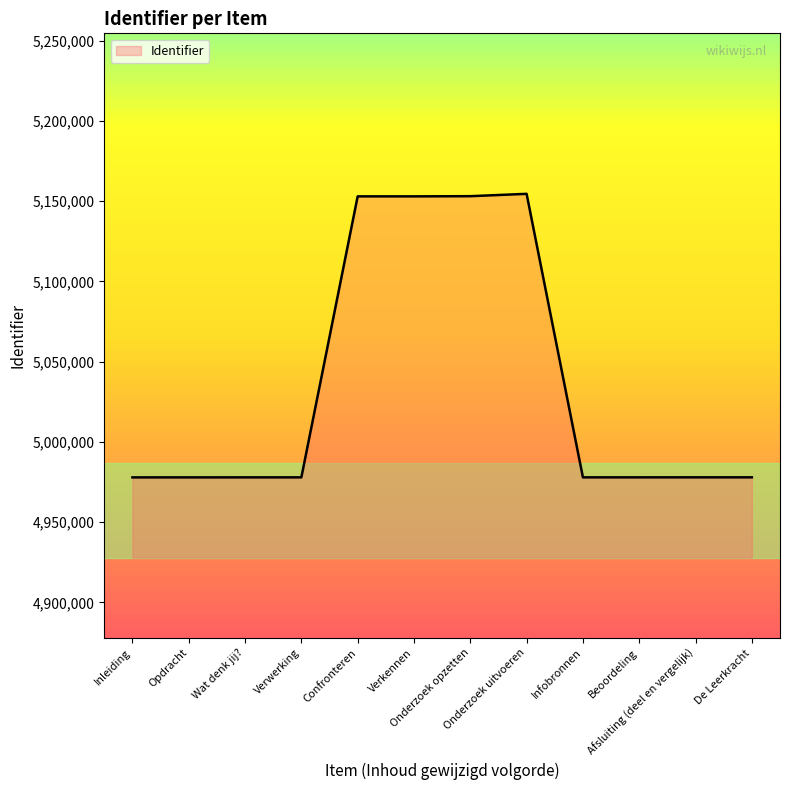

What is the minimum value shown in the chart?

4977904